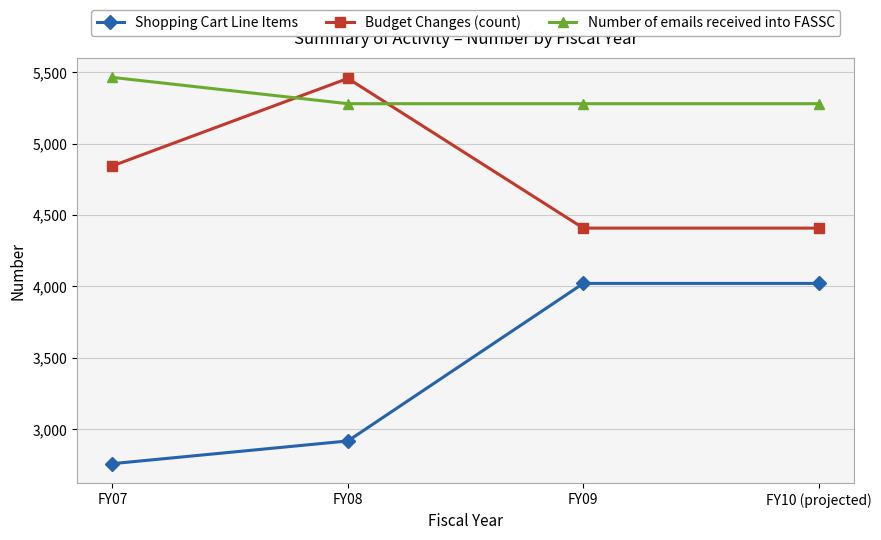

What is the spread (max minus min) of values at FY09?

1258